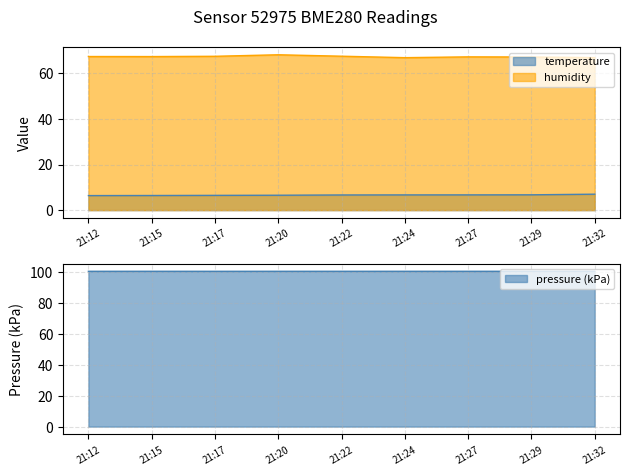

What is the maximum value for temperature?

7.0